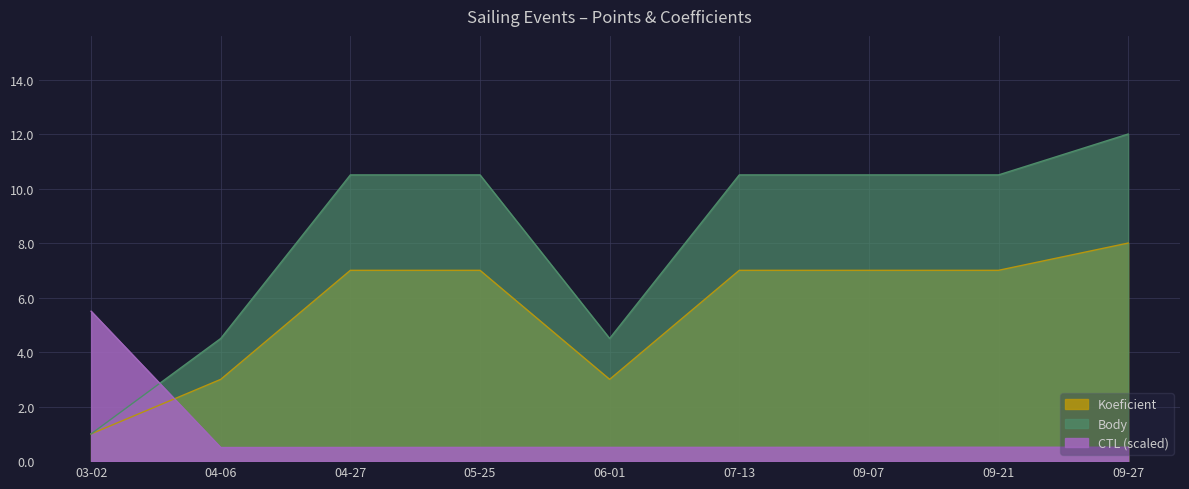

What is the maximum value for Koeficient?

8.0